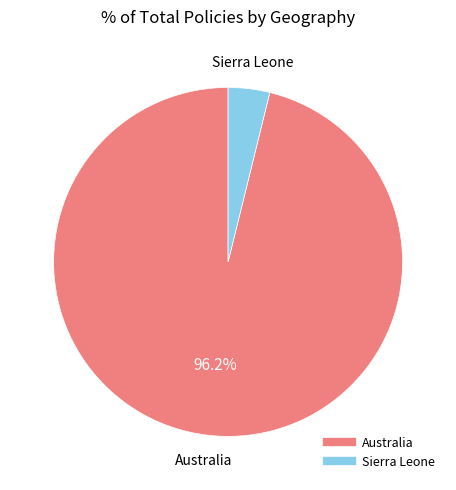

Count the number of slices in the pie.

2